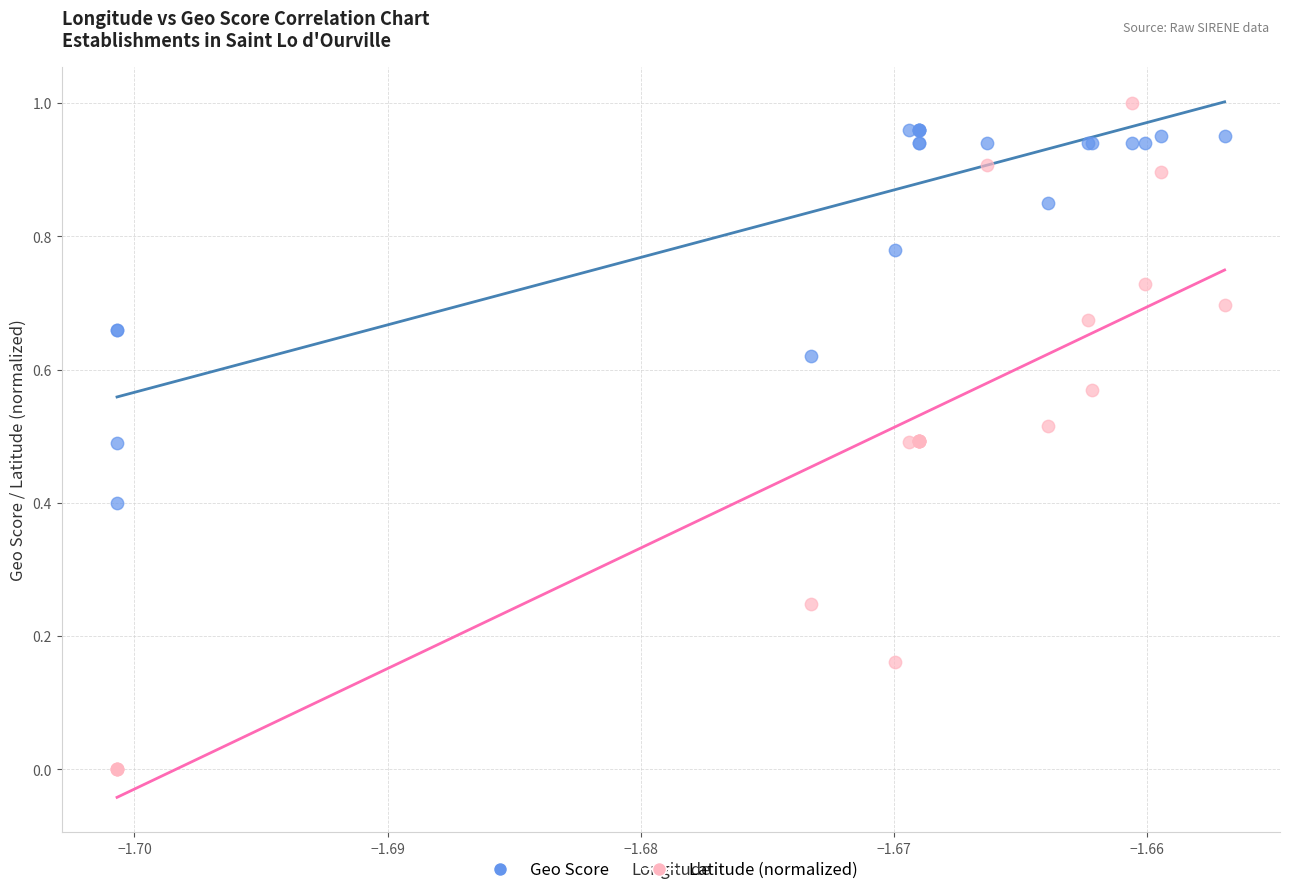

Which series contains the lowest Y value?

Latitude (normalized)